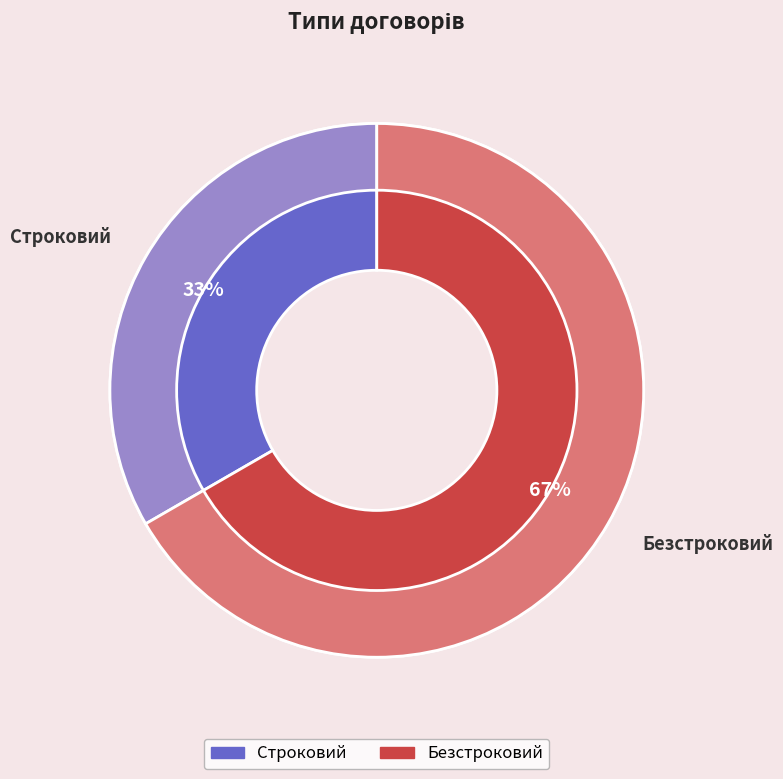

Between Безстроковий and Строковий, which is larger?

Безстроковий